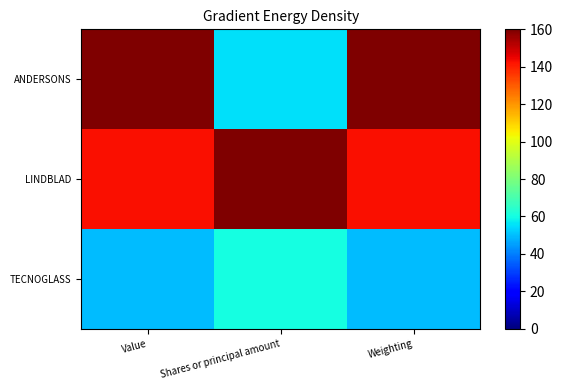

Which series has the largest range (max minus min)?

ANDERSONS